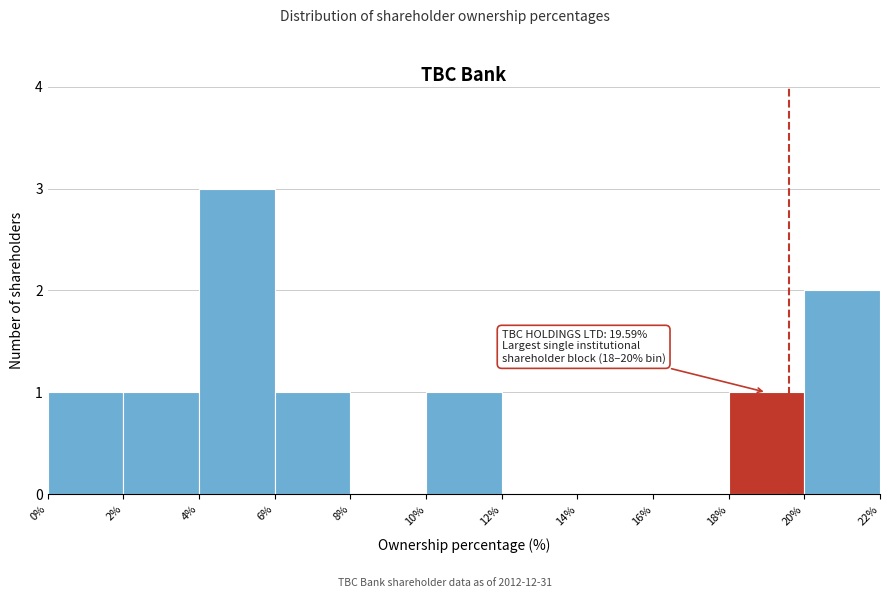

Which range on the x-axis has the tallest bar?

4% to 6%